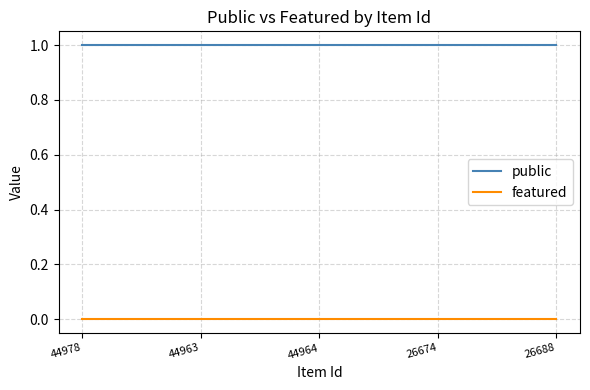

How many distinct data groups are displayed?

2